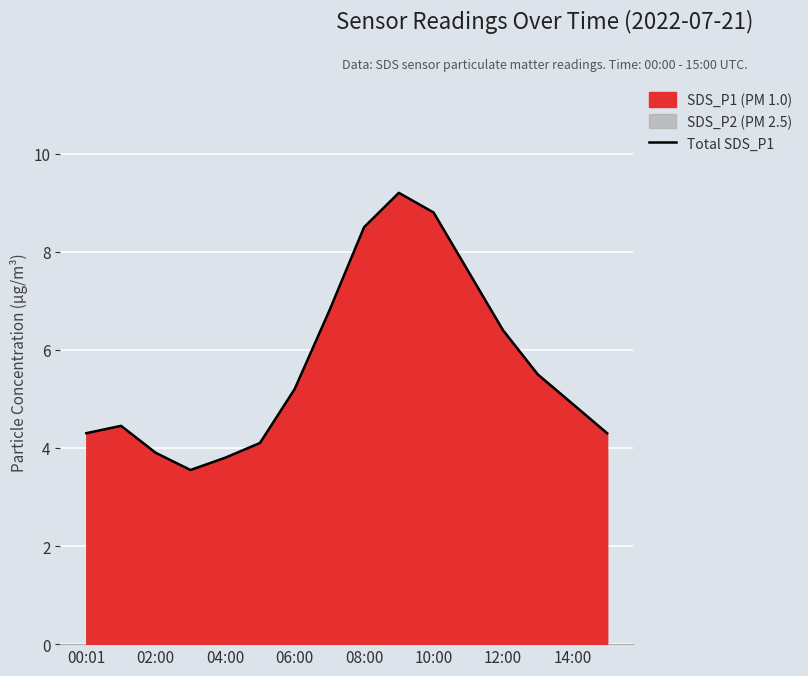

True or false: Total SDS_P1 has a value of 5.2 at 06:00.

True